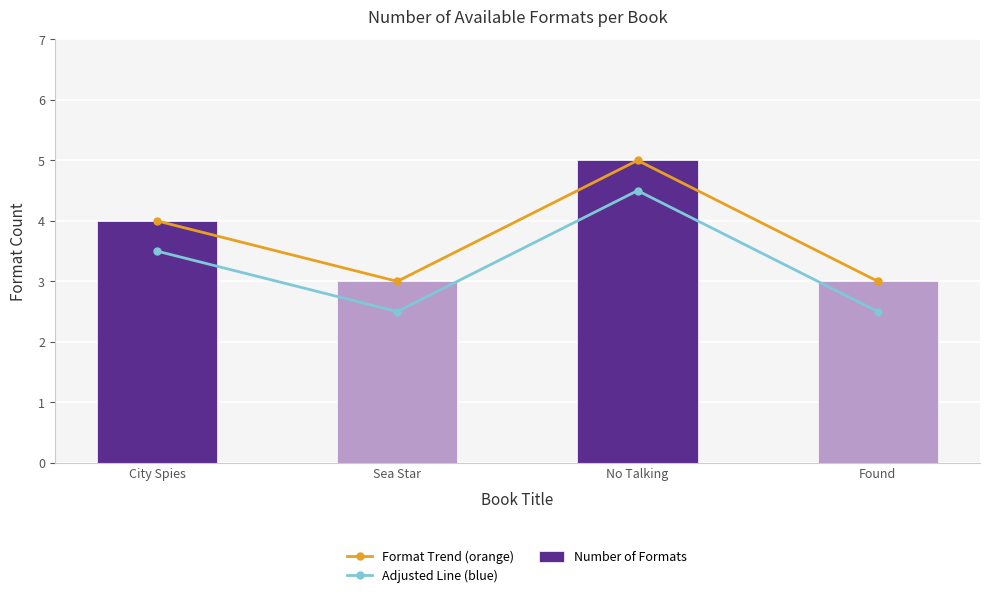

At Found, list the series in order from largest to smallest.

Format Trend (orange), Number of Formats, Adjusted Line (blue)